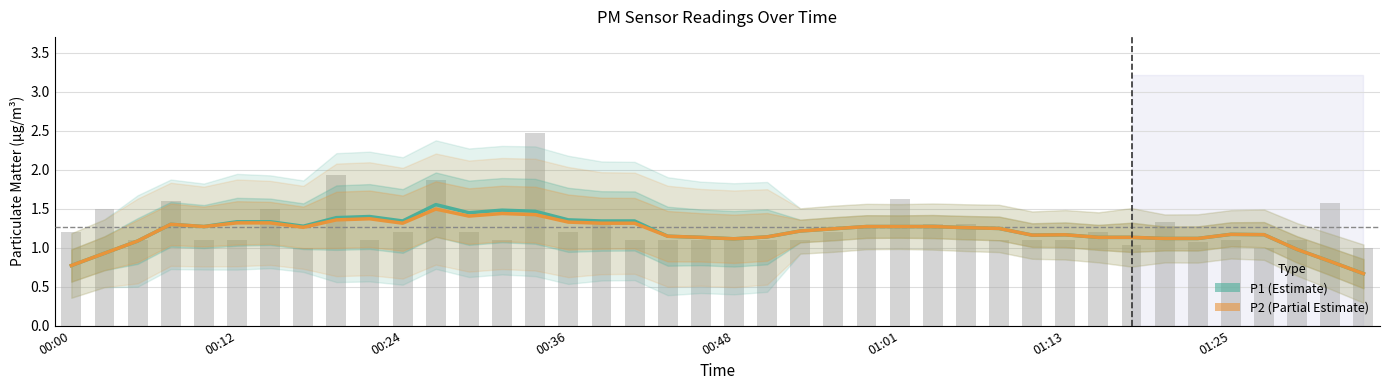

What value does the P2 (Estimate based on partial data) series have at 00:48?

1.1